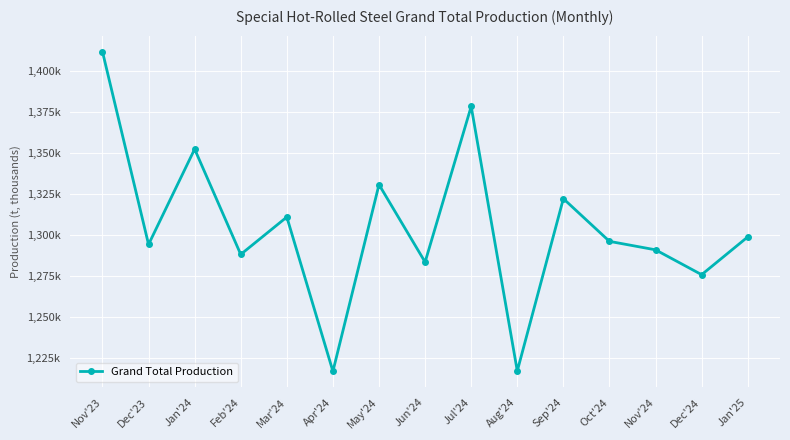

Does the chart have visible grid lines?

Yes